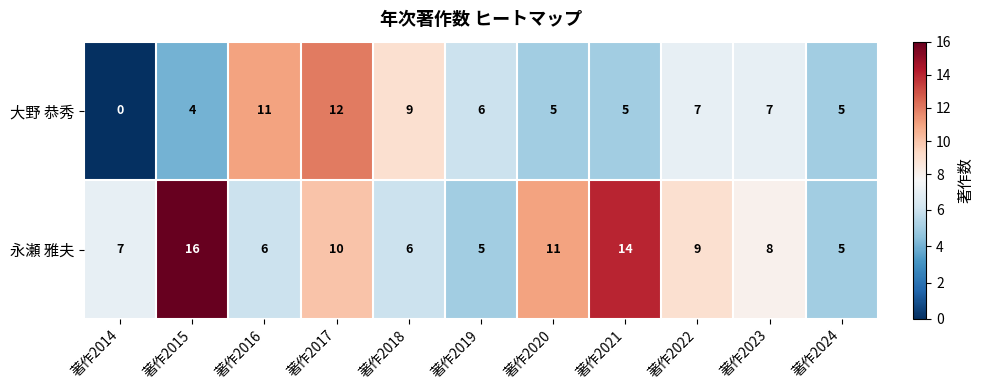

Where does the 大野 恭秀 series first go above 6?

著作2016